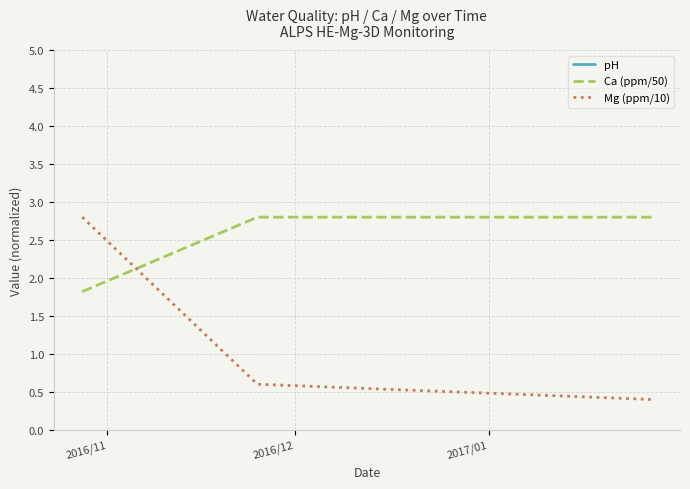

How many Mg (ppm/10) values are between 0 and 2?

2